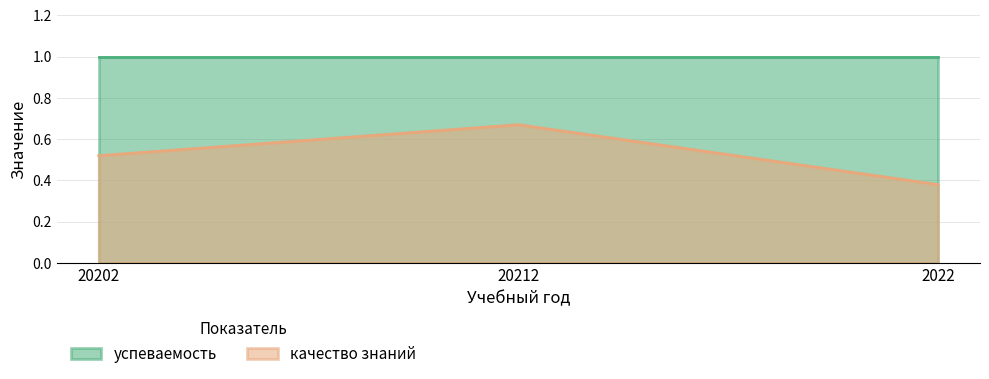

Which series changed the most between 20202 and 20212?

качество знаний